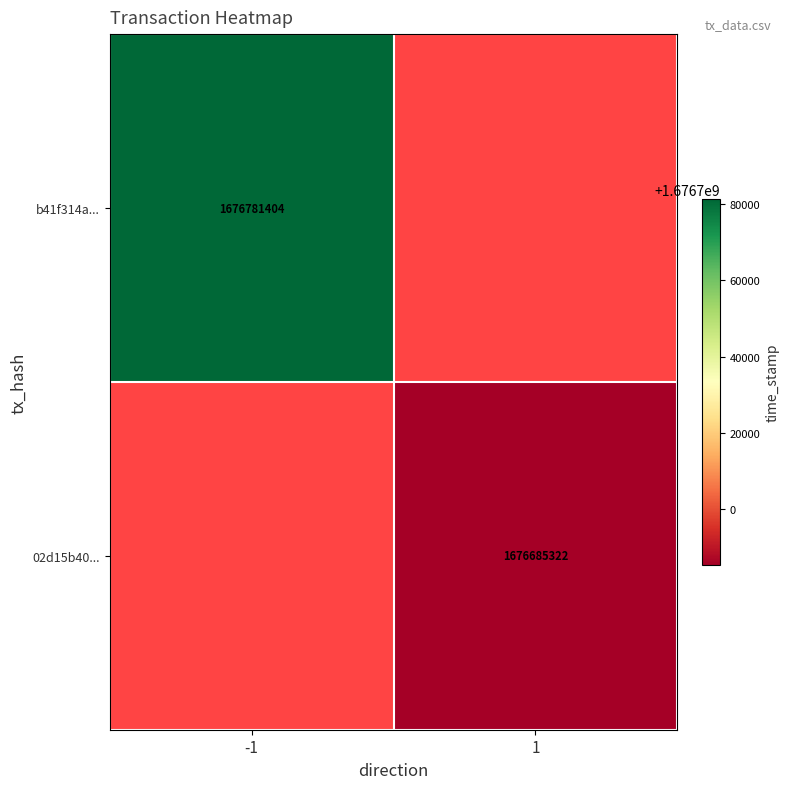

The value of 02d15b40... at 1 is 533738121. True or false?

False